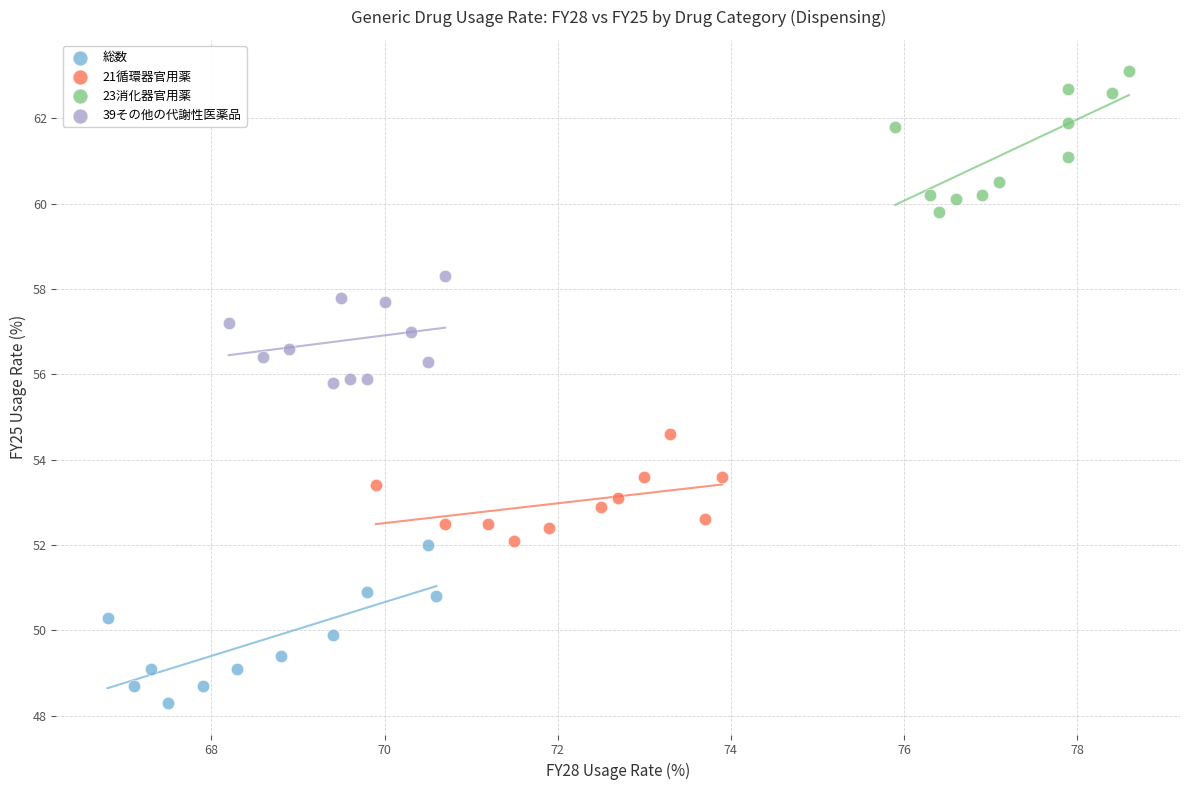

What are all the series names shown in the legend?

総数, 21循環器官用薬, 23消化器官用薬, 39その他の代謝性医薬品